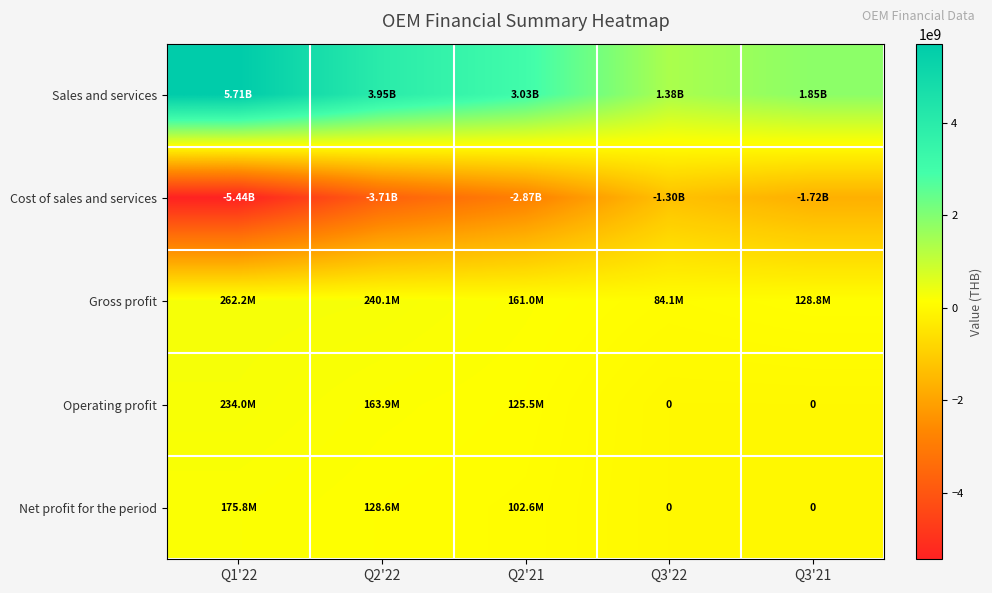

Rank the categories by Operating profit value from highest to lowest.

Q1'22, Q2'22, Q2'21, Q3'22, Q3'21